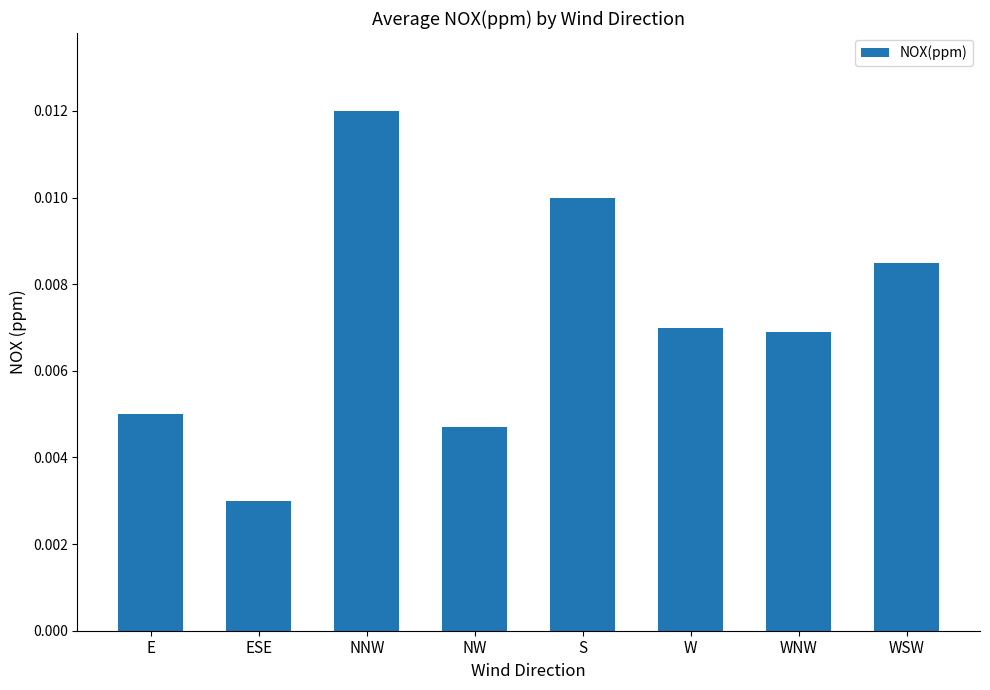

Which category has the lowest value across all series?

ESE